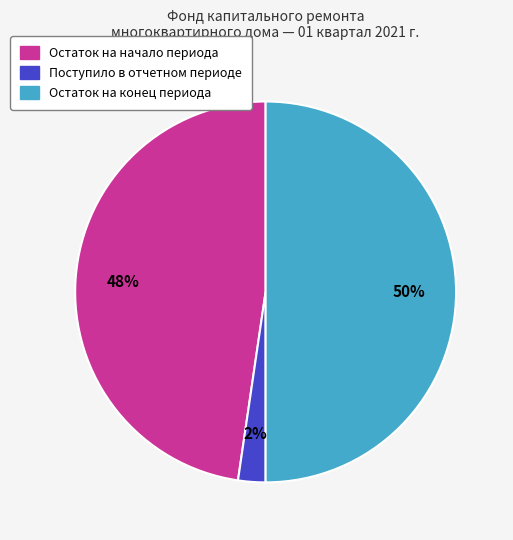

To the nearest percent, what is the average slice percentage?

33%